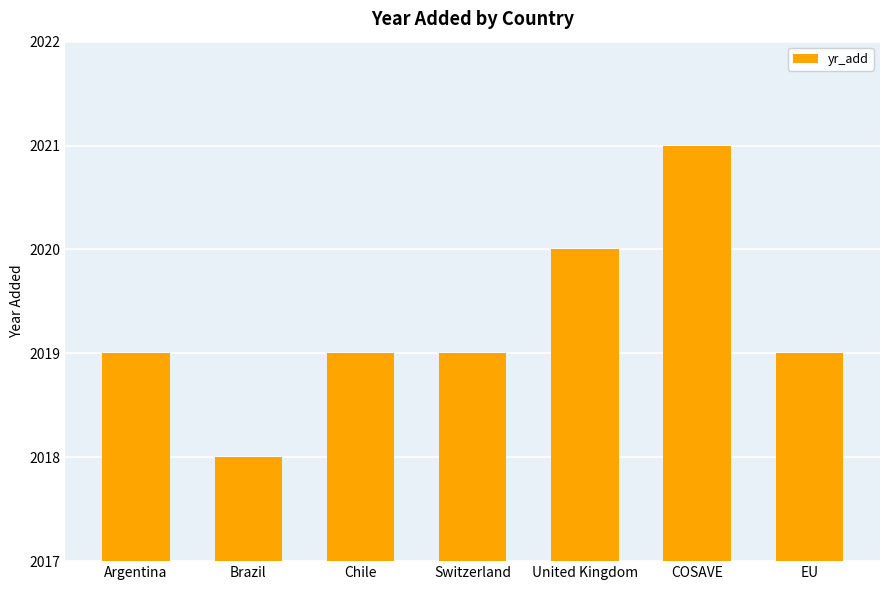

Is it true that the value at COSAVE is 2021?

True